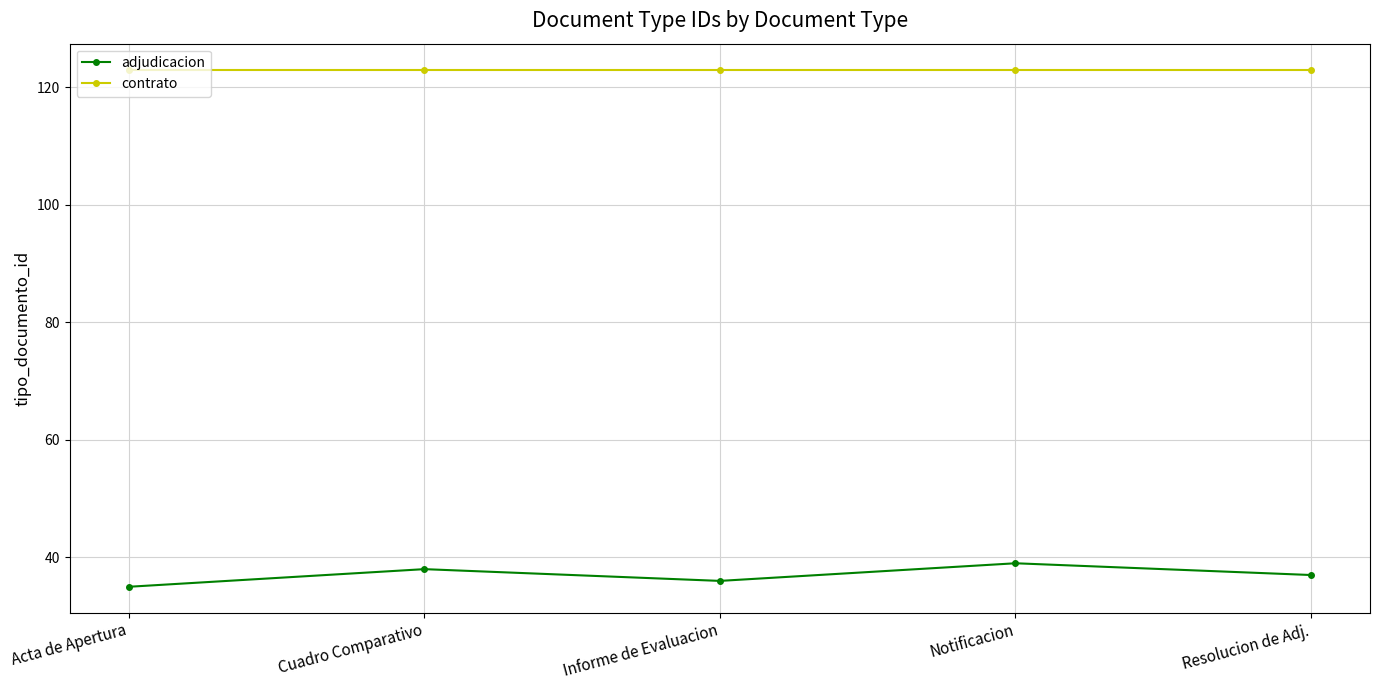

Reading left to right, transcribe all the data shown in this chart.

adjudicacion: 35	38	36	39	37
contrato: 123	123	123	123	123